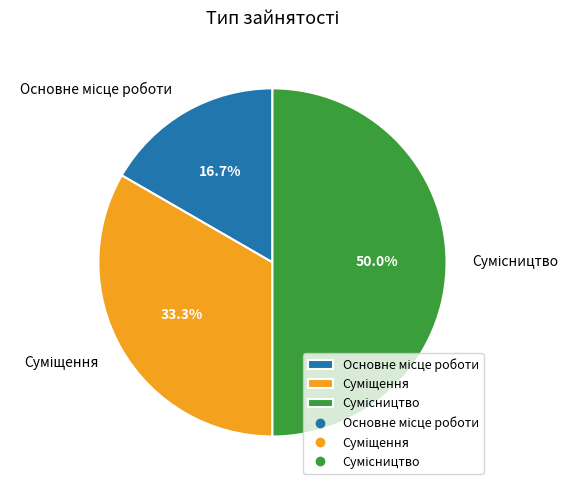

Which slice is the largest?

Сумісництво